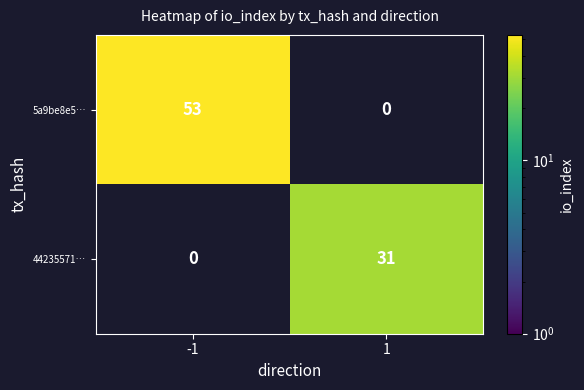

Is it true that 5a9be8e5… equals 53.0 at -1?

True